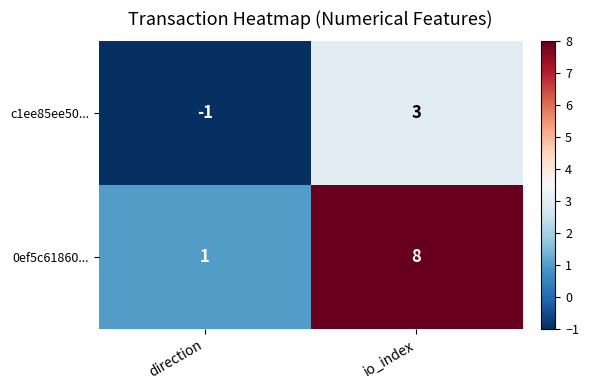

The value of 0ef5c61860... at io_index is 14. True or false?

False